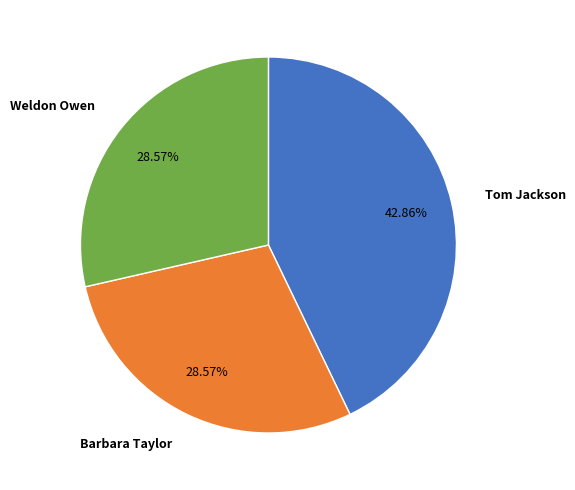

Does any single category account for the majority?

No